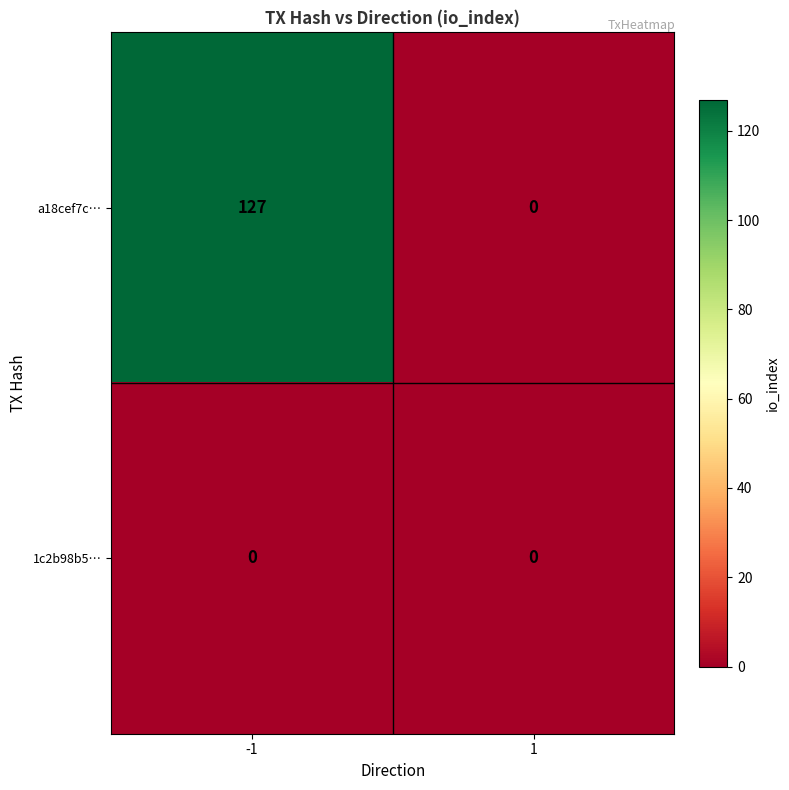

What is the maximum value shown in the chart?

127